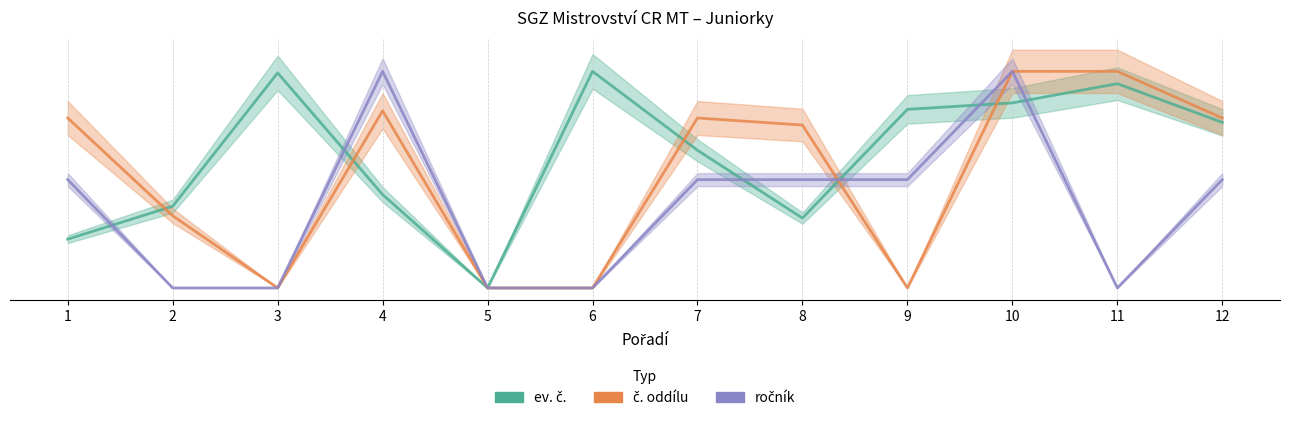

Reading left to right, extract all data points from this chart.

ev. č.: 1=0.2	2=0.4	3=1.0	4=0.4	5=0.0	6=1.0	7=0.6	8=0.3	9=0.8	10=0.9	11=0.9	12=0.8
č. oddílu: 1=0.8	2=0.3	3=0.0	4=0.8	5=0.0	6=0.0	7=0.8	8=0.8	9=0.0	10=1.0	11=1.0	12=0.8
ročník: 1=0.5	2=0.0	3=0.0	4=1.0	5=0.0	6=0.0	7=0.5	8=0.5	9=0.5	10=1.0	11=0.0	12=0.5